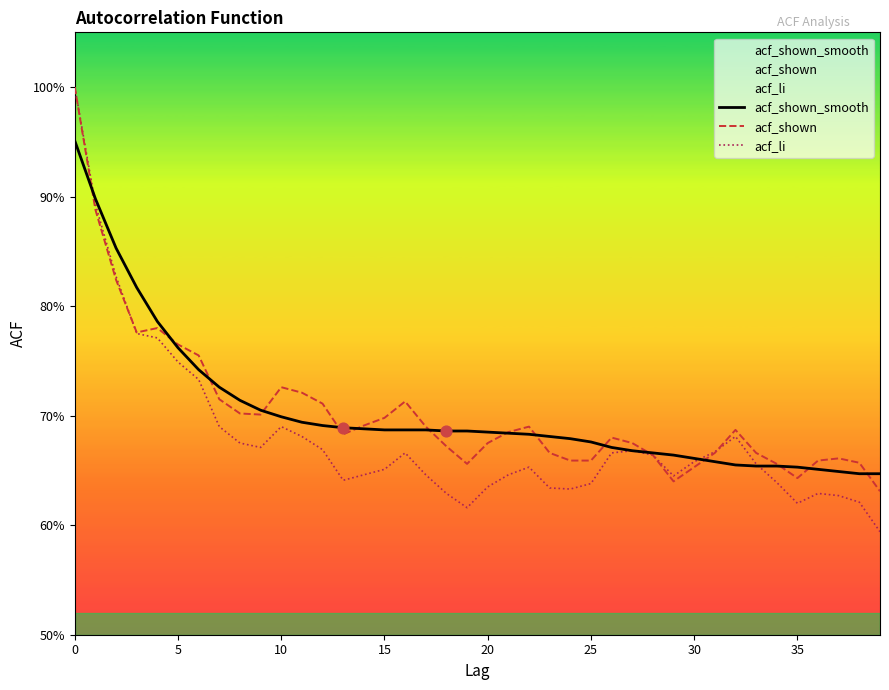

Which series has the largest Y range (max minus min)?

acf_li